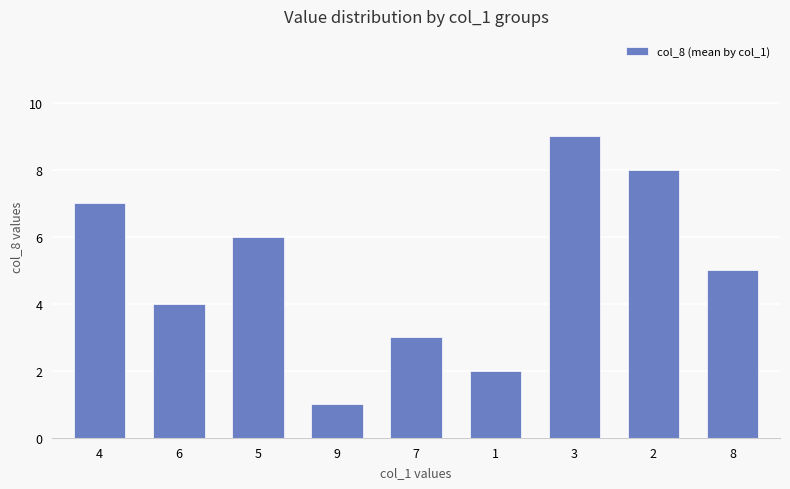

At which category does the chart reach its minimum across all series?

9